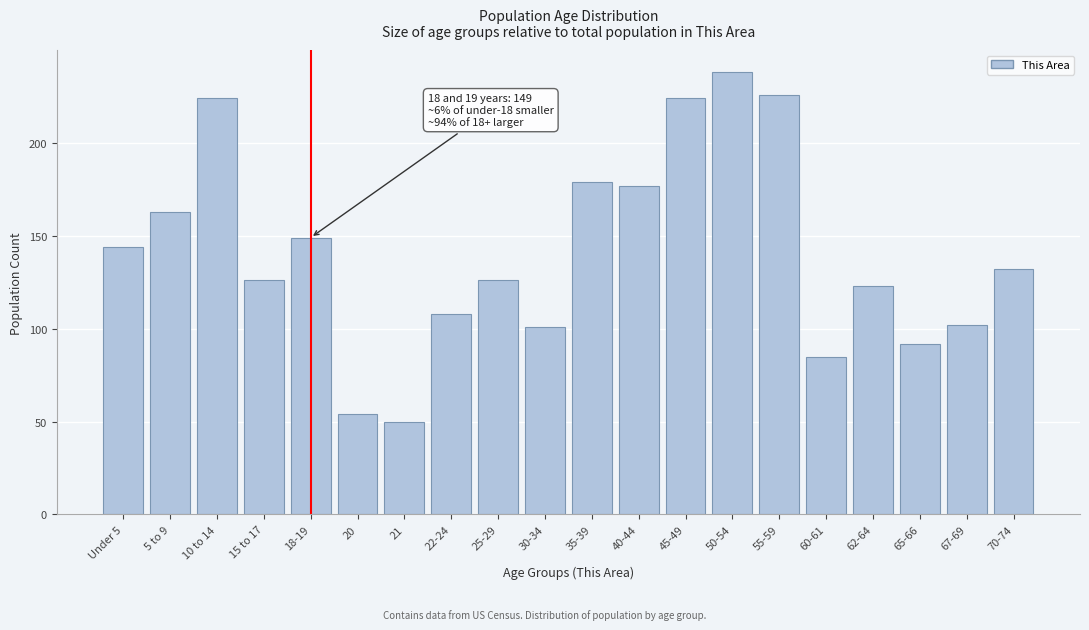

Reading left to right, transcribe all the data shown in this chart.

144	163	224	126	149	54	50	108	126	101	179	177	224	238	226	85	123	92	102	132